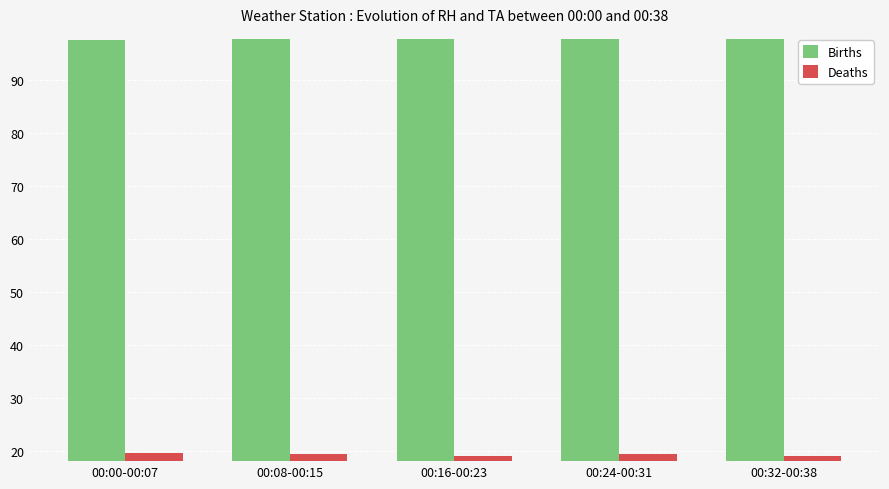

What is the average value of the Births series?

97.6